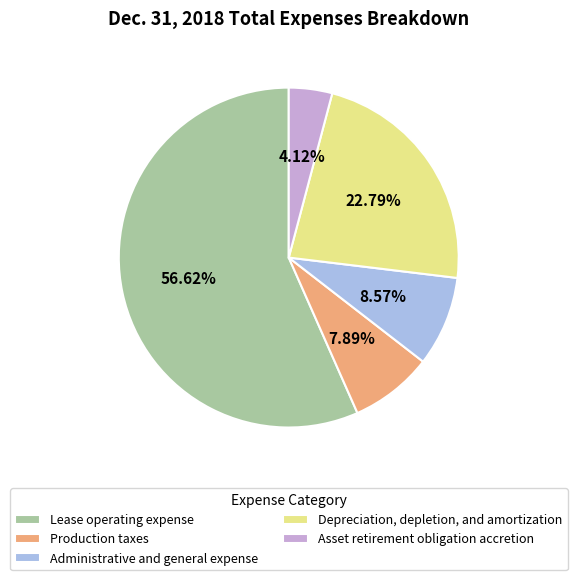

To the nearest percent, what is the combined percentage of Asset retirement obligation accretion and Lease operating expense?

61%